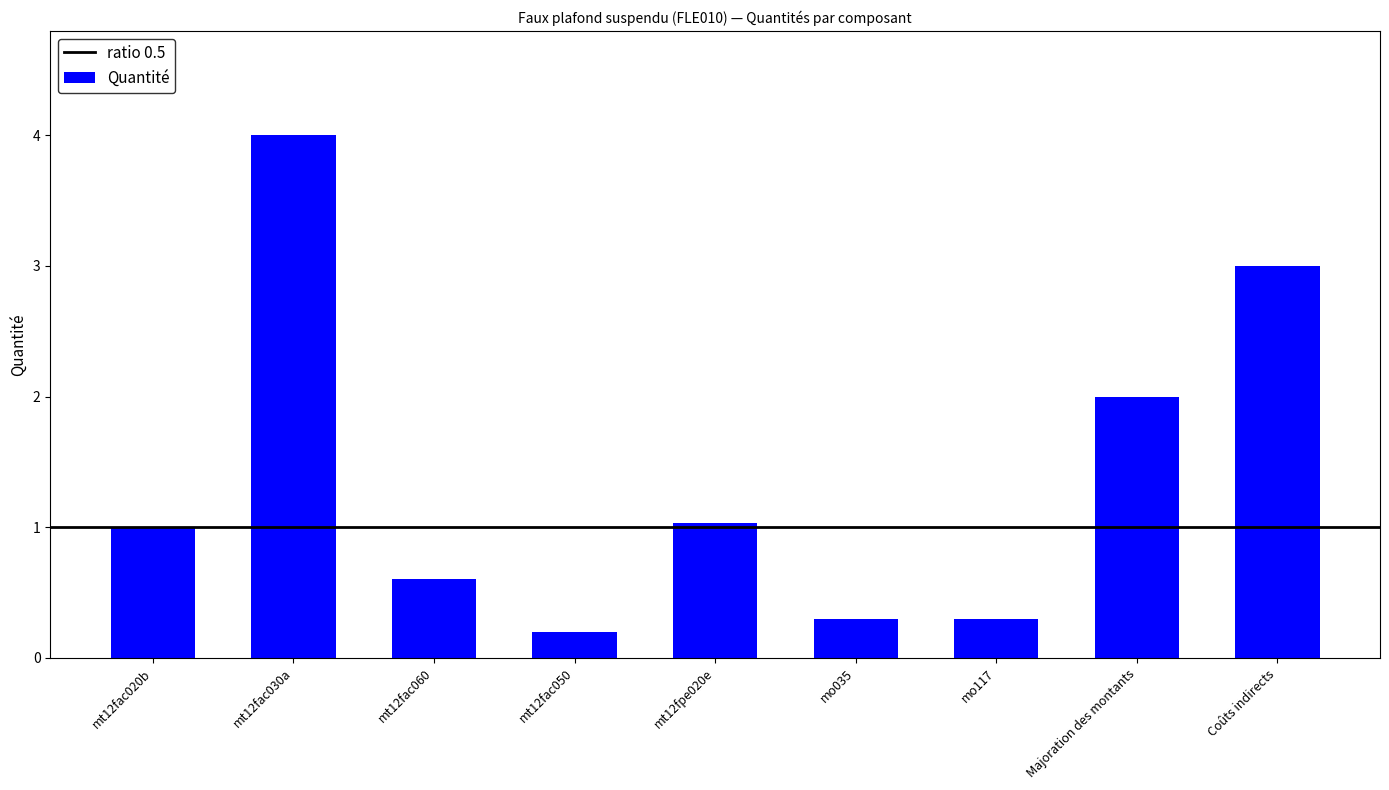

What is the sum of all values?

12.4